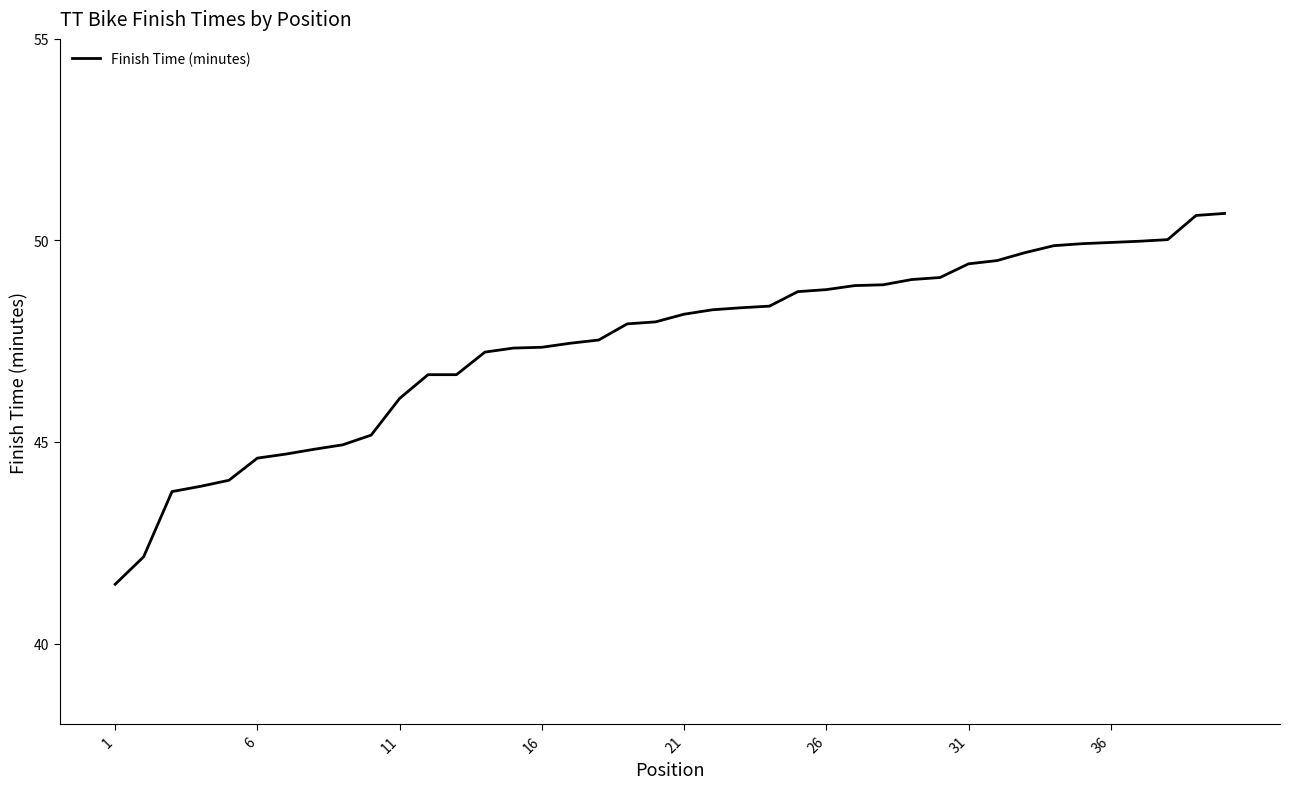

What is the sum of all values?

1898.0